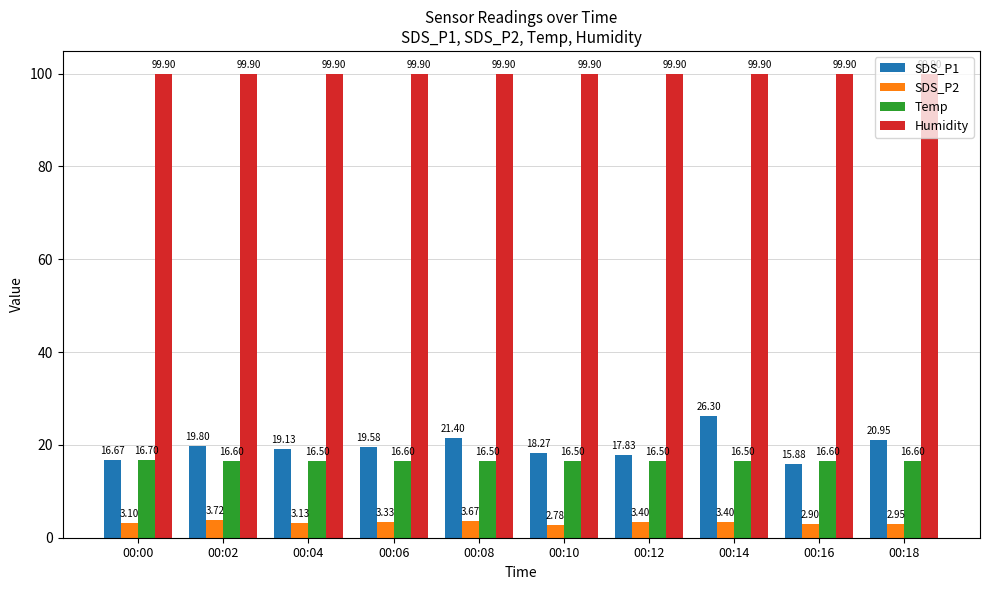

List the series in order of their peak value, highest first.

Humidity, SDS_P1, Temp, SDS_P2